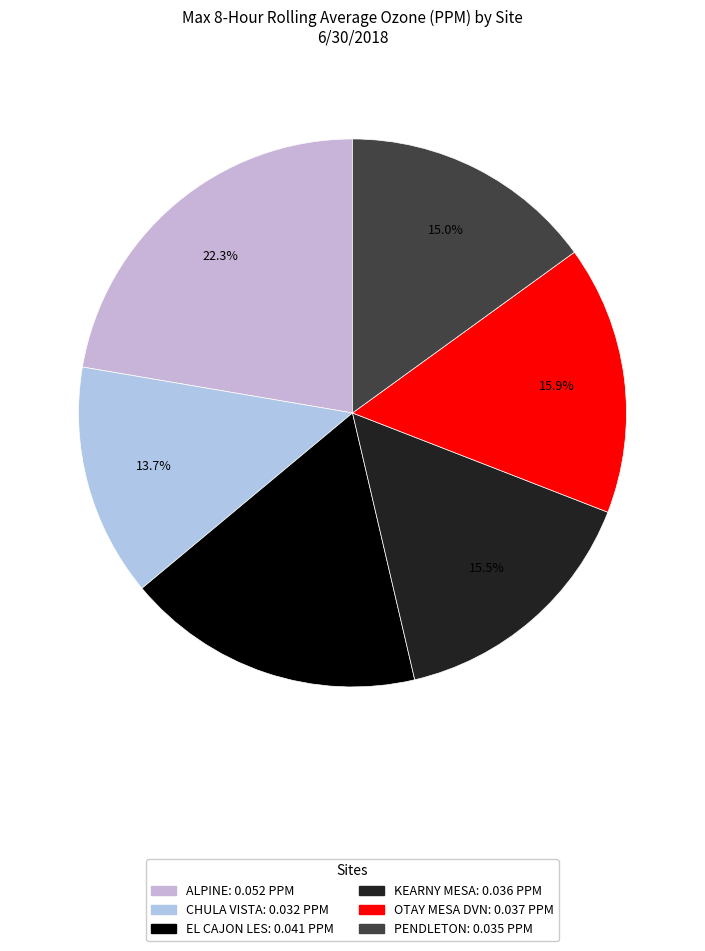

To the nearest percent, what is the combined percentage of ALPINE and EL CAJON LES?

40%